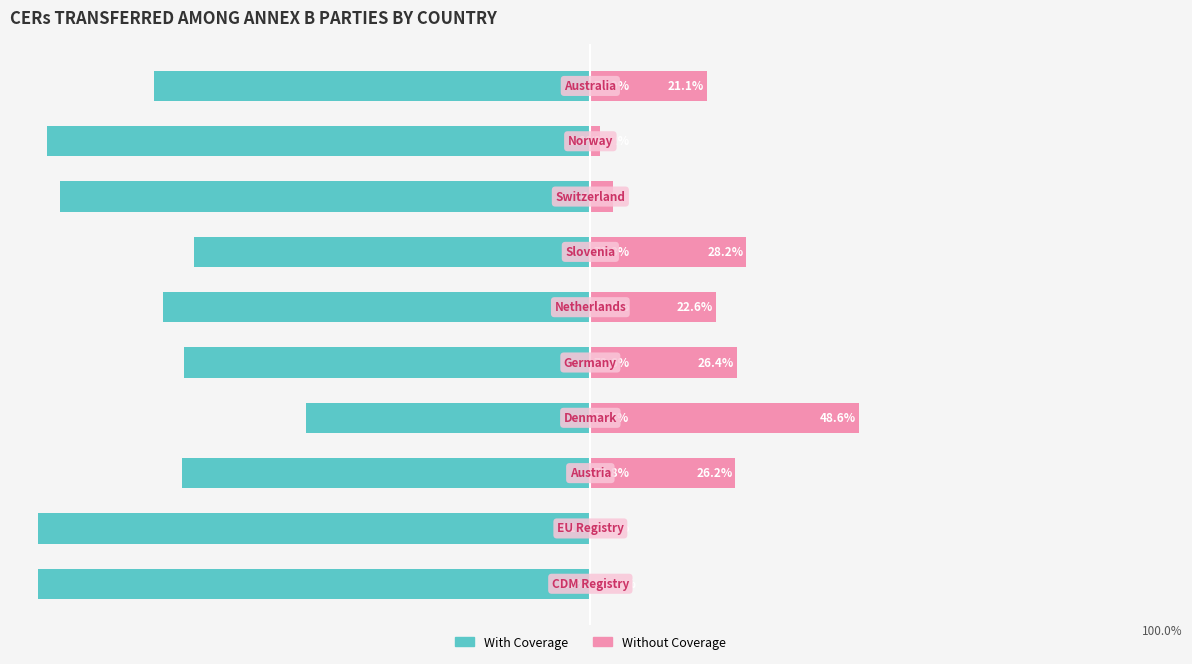

True or false: With Coverage has a value of -22.3 at −50.

False